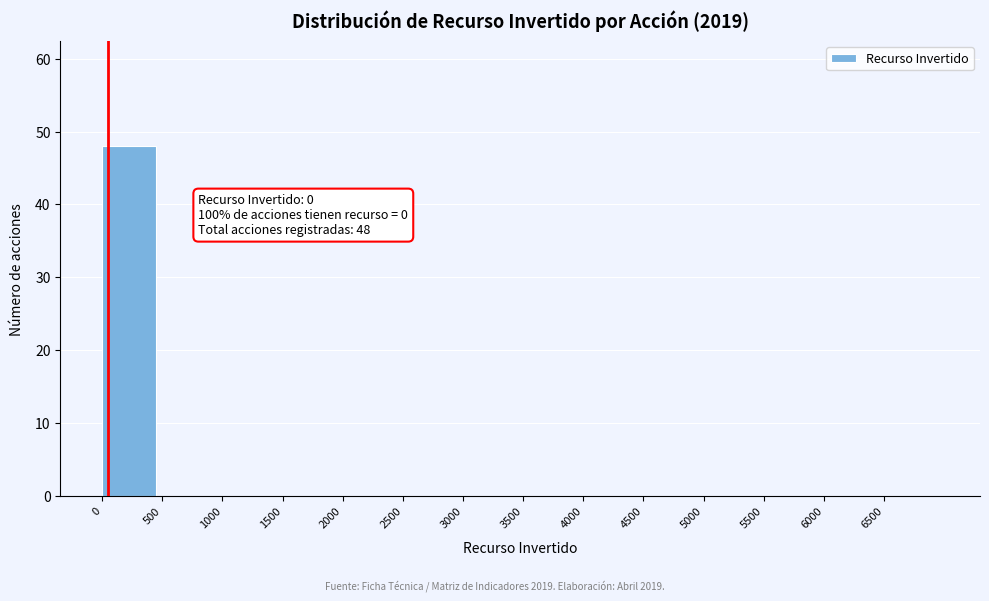

Which range on the x-axis has the tallest bar?

0 to 500